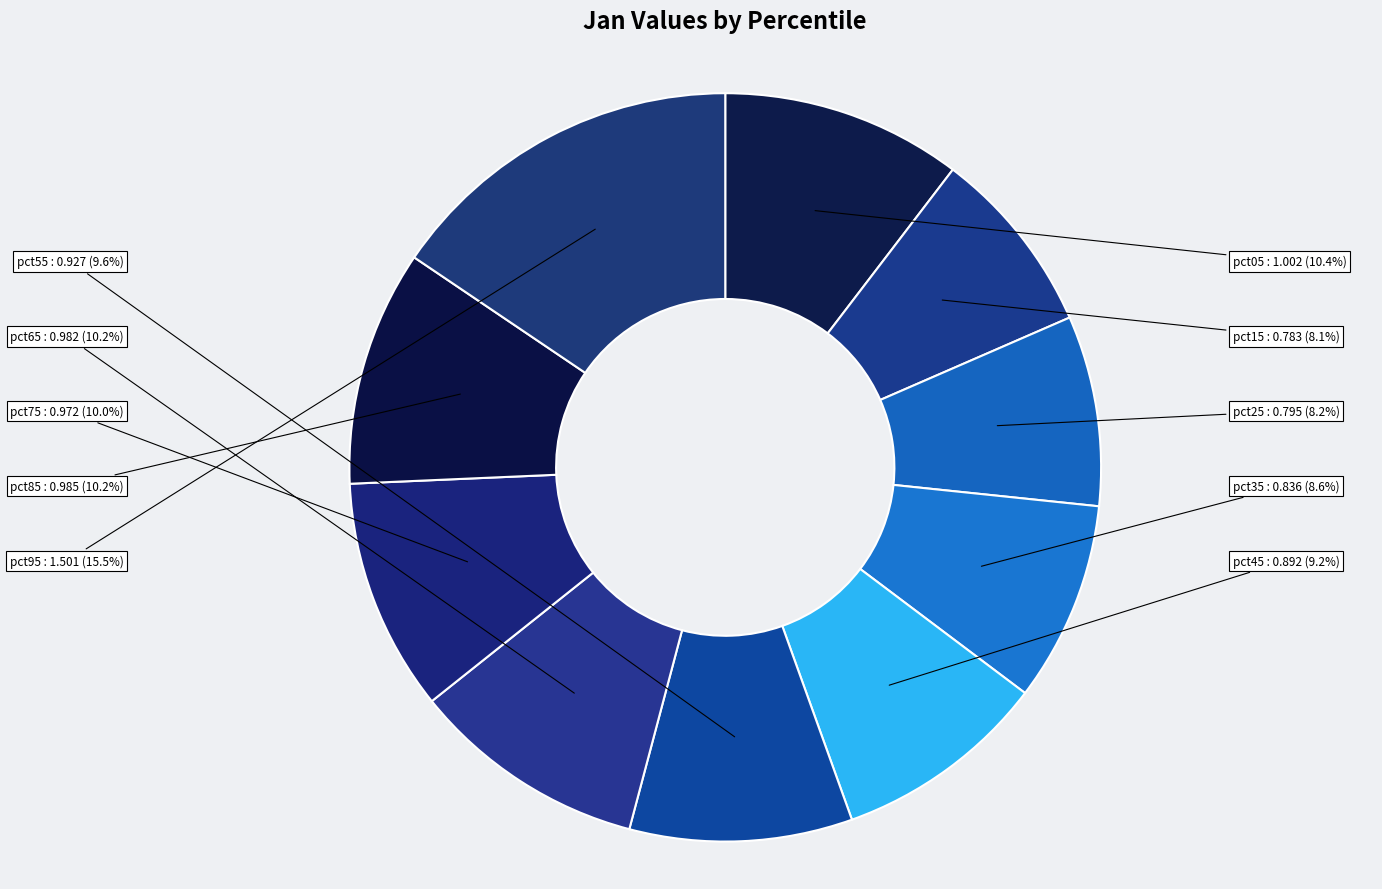

Which slice is the largest?

pct95